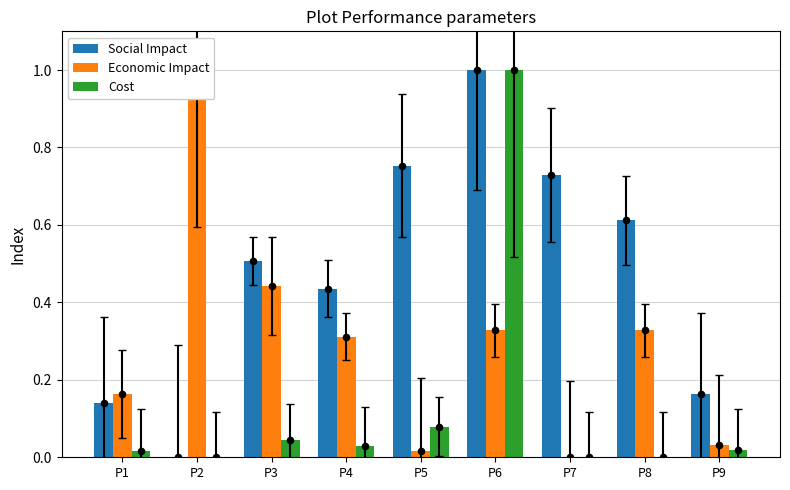

What is the total value across all series at P7?

0.7